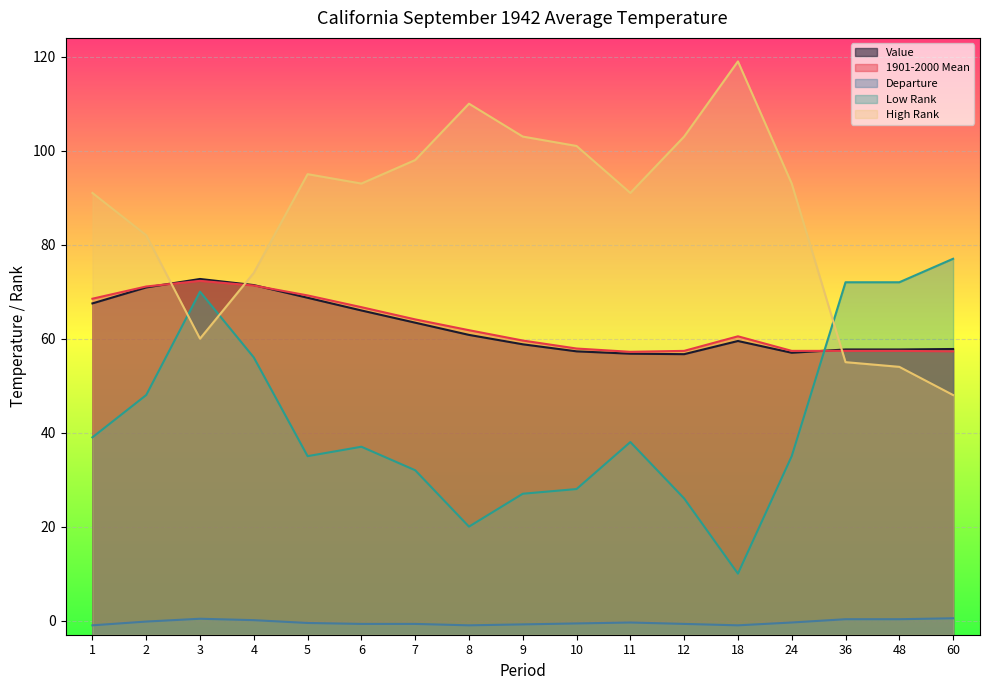

At which category does Value reach its first local valley?

12